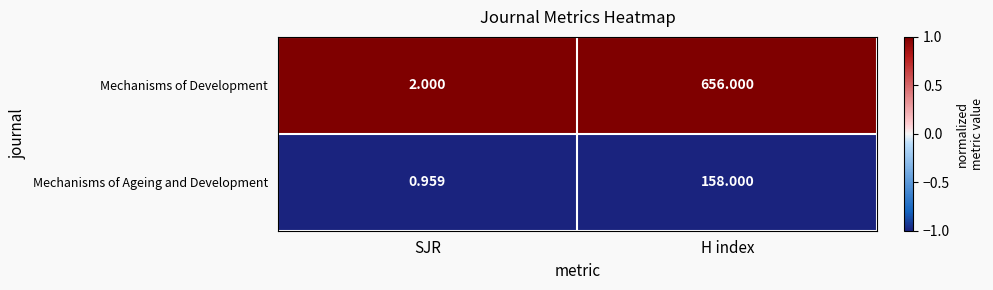

Rank the series by their average value, from highest to lowest.

Mechanisms of Development, Mechanisms of Ageing and Development